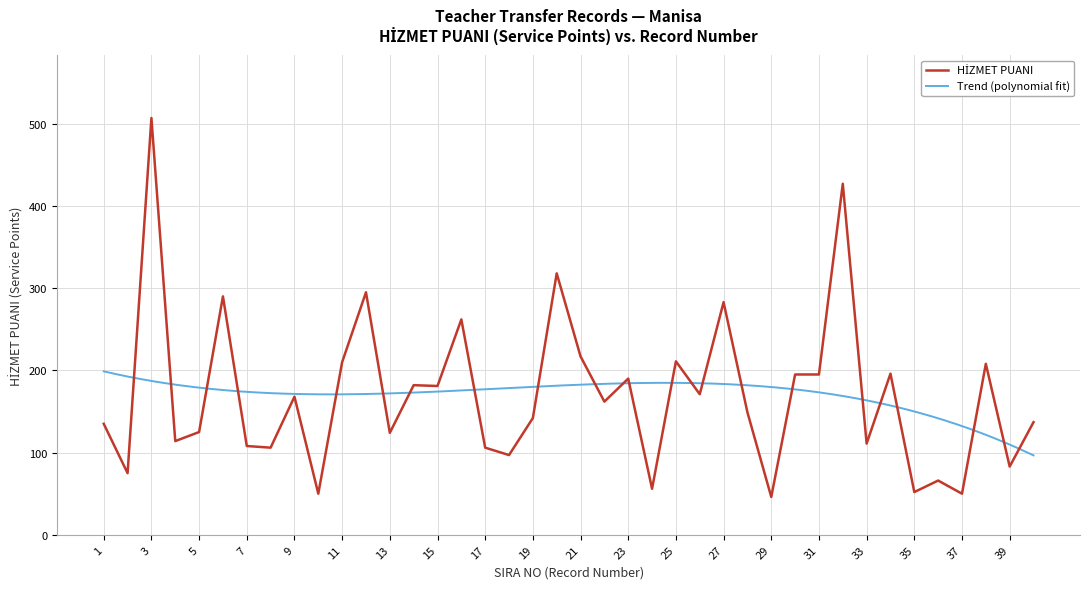

What is the minimum value shown in the chart?

46